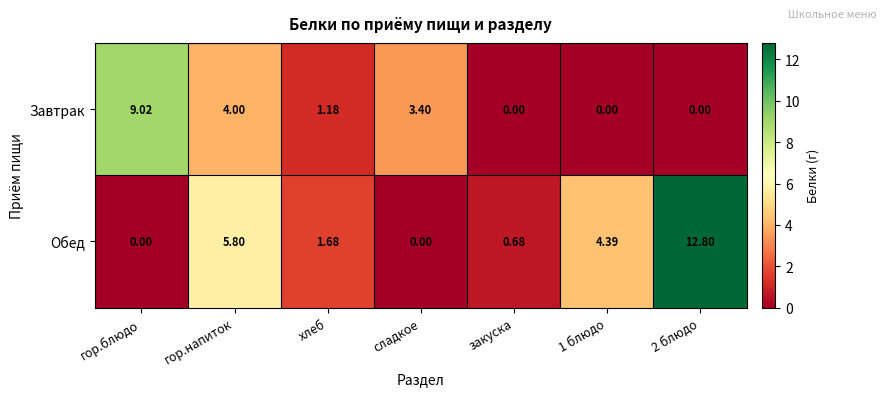

How many data points in Завтрак are less than 1?

3